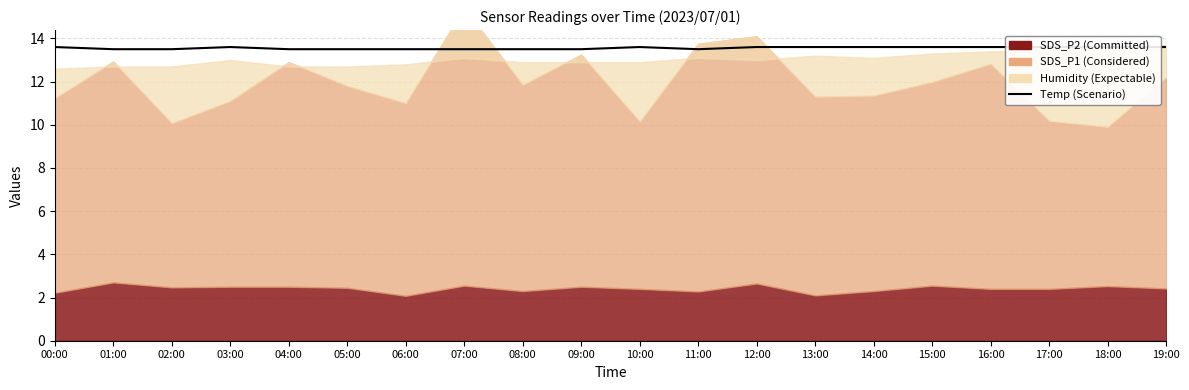

Reading left to right, what are all the values shown in this chart?

13.6	13.5	13.5	13.6	13.5	13.5	13.5	13.5	13.5	13.5	13.6	13.5	13.6	13.6	13.6	13.6	13.6	13.6	13.6	13.6